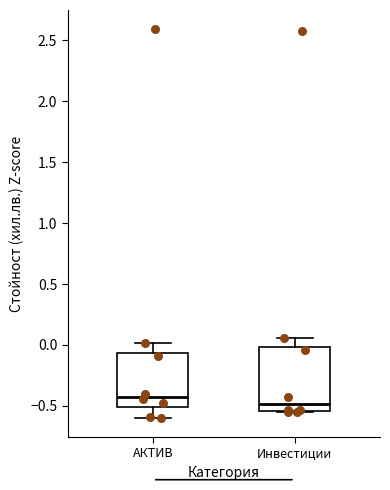

Which box's median line is the lowest?

Инвестиции